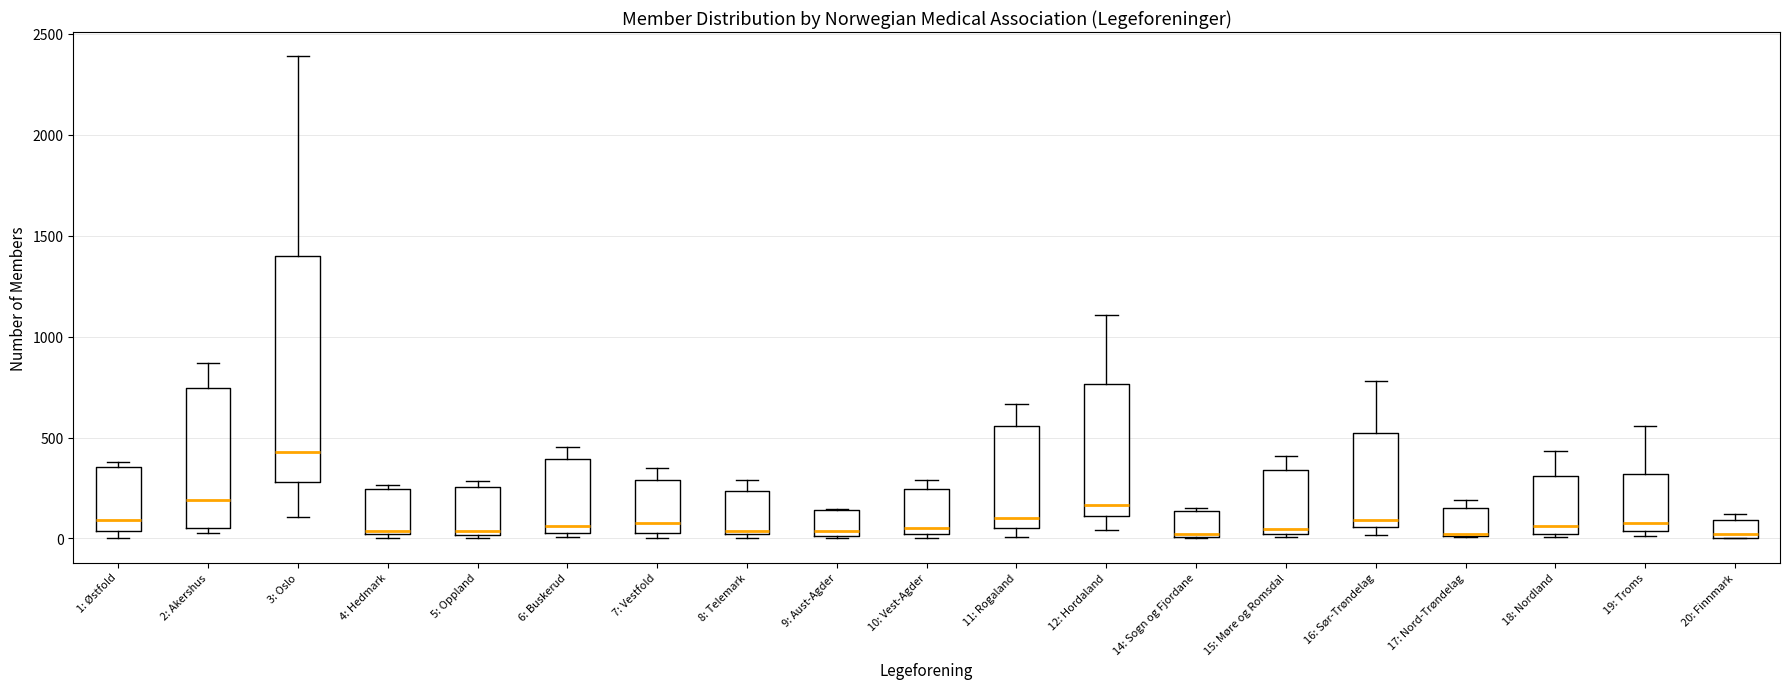

Which box is the tallest, from its lower edge to its upper edge?

3: Oslo